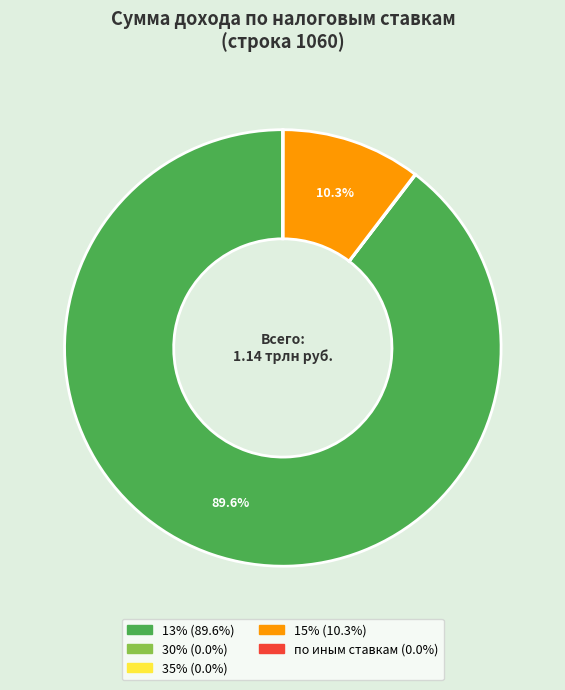

Is there a majority slice in this chart?

Yes